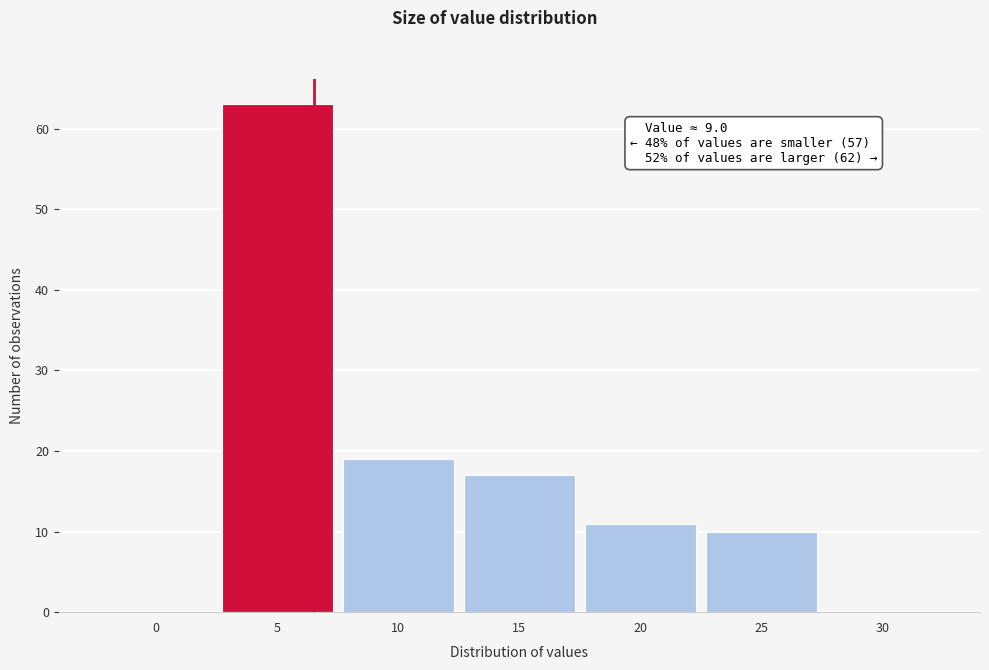

Reading left to right, transcribe all the data shown in this chart.

0=0	5=63	10=19	15=17	20=11	25=10	30=0